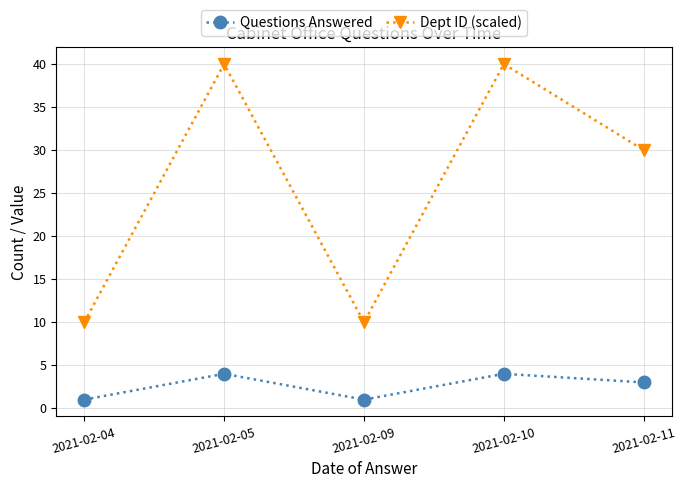

Which series has the largest total across all categories?

Dept ID (scaled)